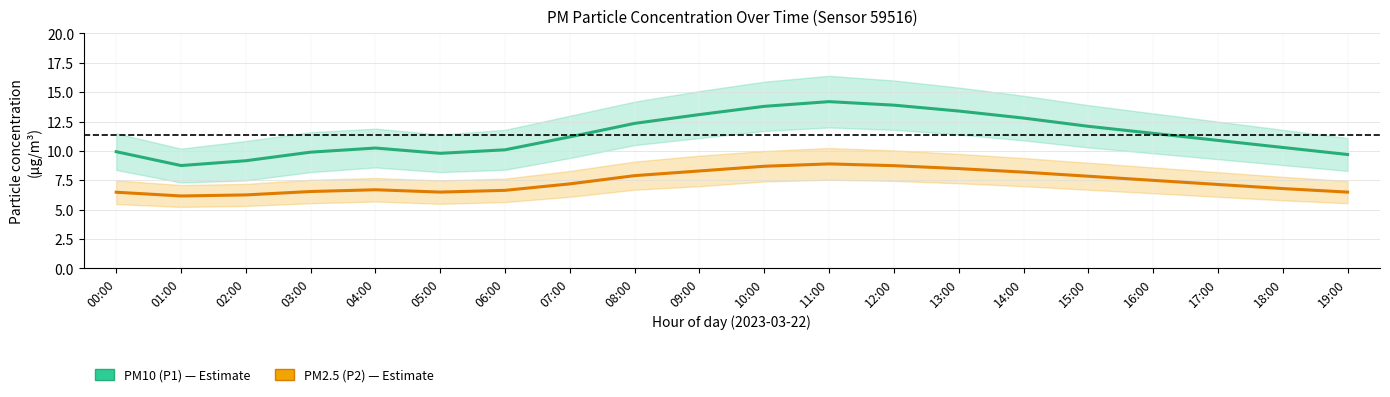

Rank the categories by PM10 (P1) value from lowest to highest.

01:00, 02:00, 19:00, 05:00, 03:00, 00:00, 06:00, 04:00, 18:00, 17:00, 07:00, 16:00, 15:00, 08:00, 14:00, 09:00, 13:00, 10:00, 12:00, 11:00